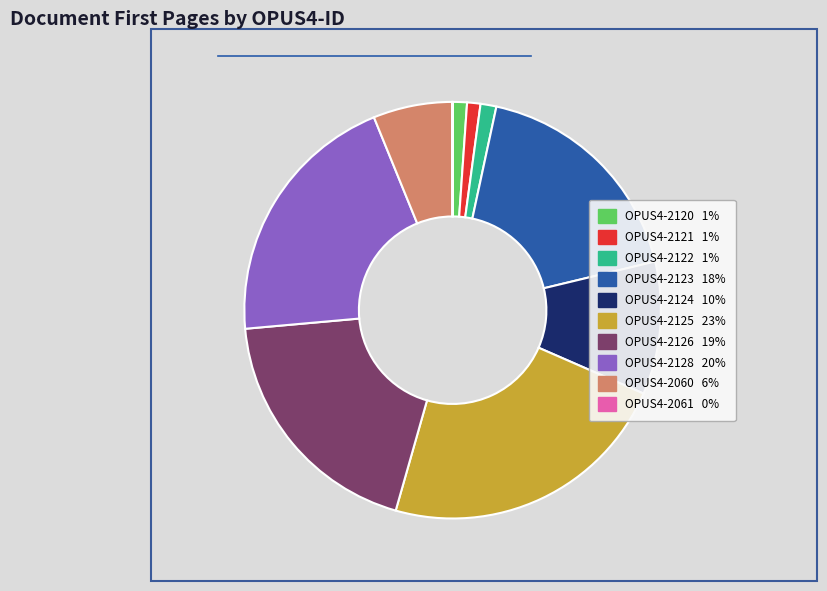

Do OPUS4-2126 and OPUS4-2125 together represent more than half of the pie?

No